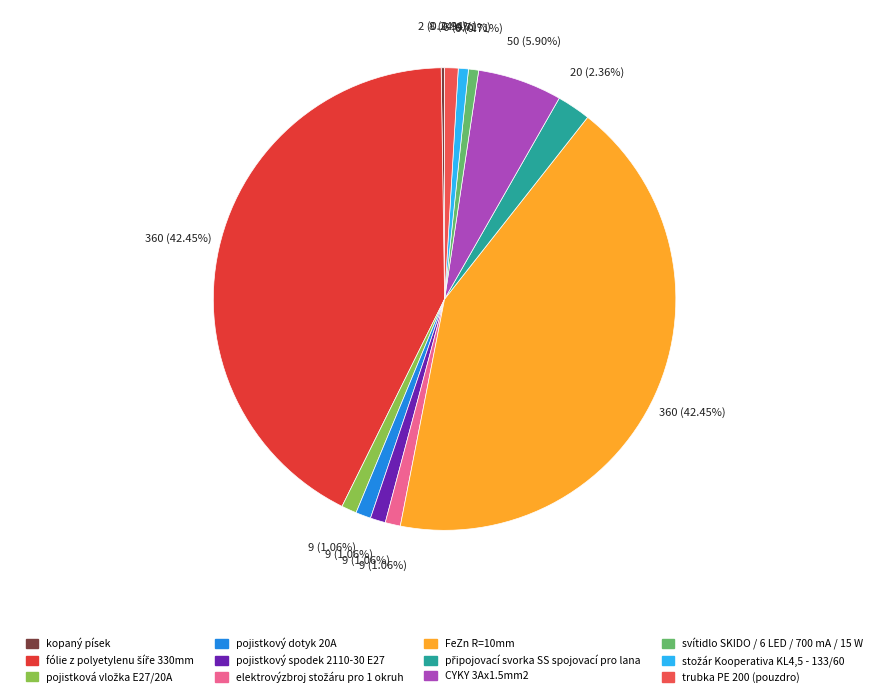

Is it true that kopaný písek is 1% of the pie?

False